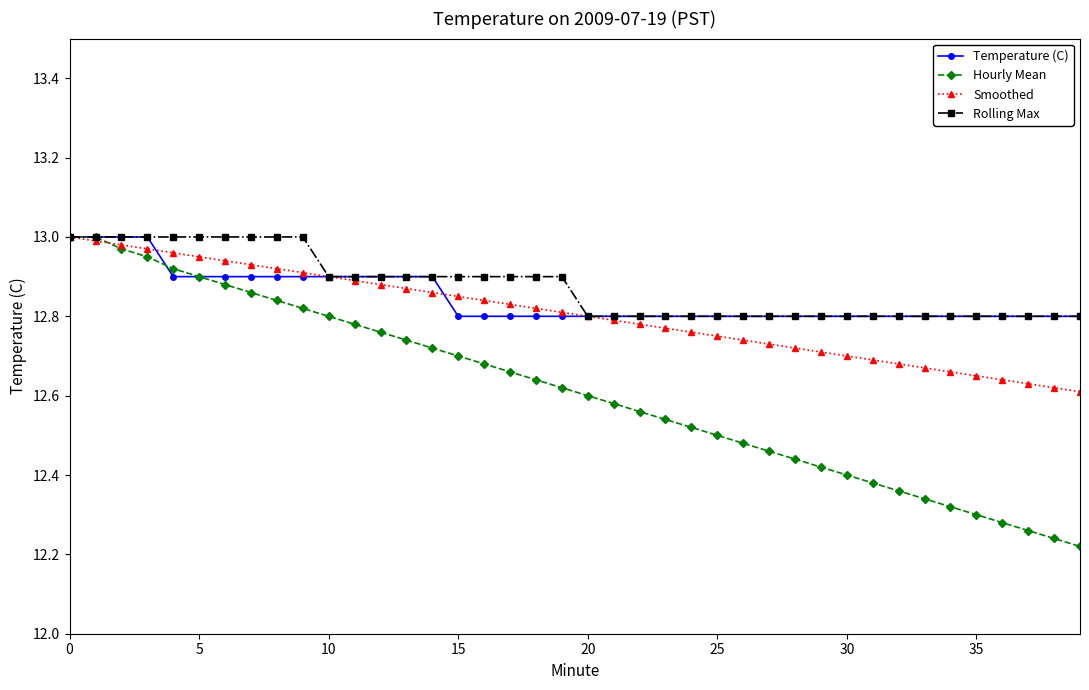

At how many categories does at least one series exceed 12?

40